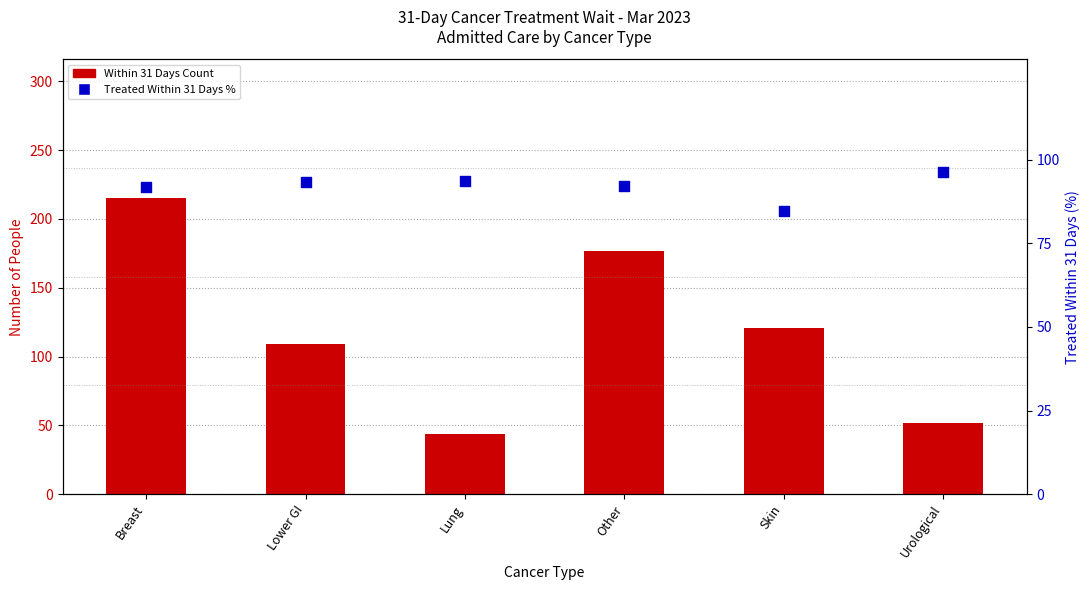

Which series reaches the maximum Y coordinate?

Within 31 Days Count